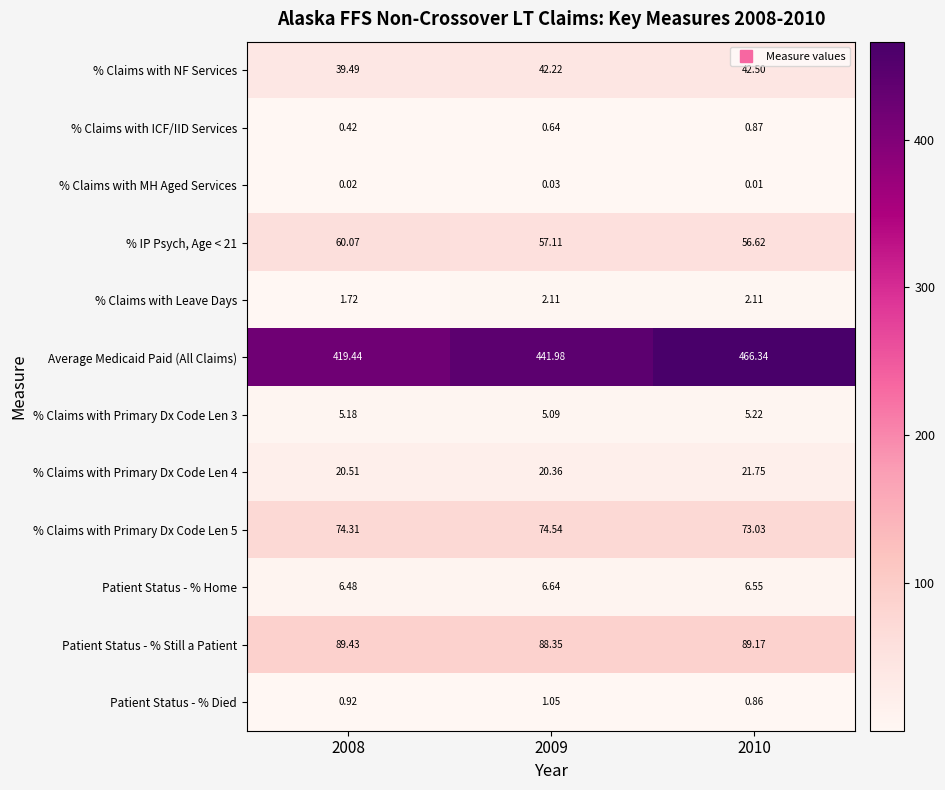

Which series changed the most between 2008 and 2009?

Average Medicaid Paid (All Claims)